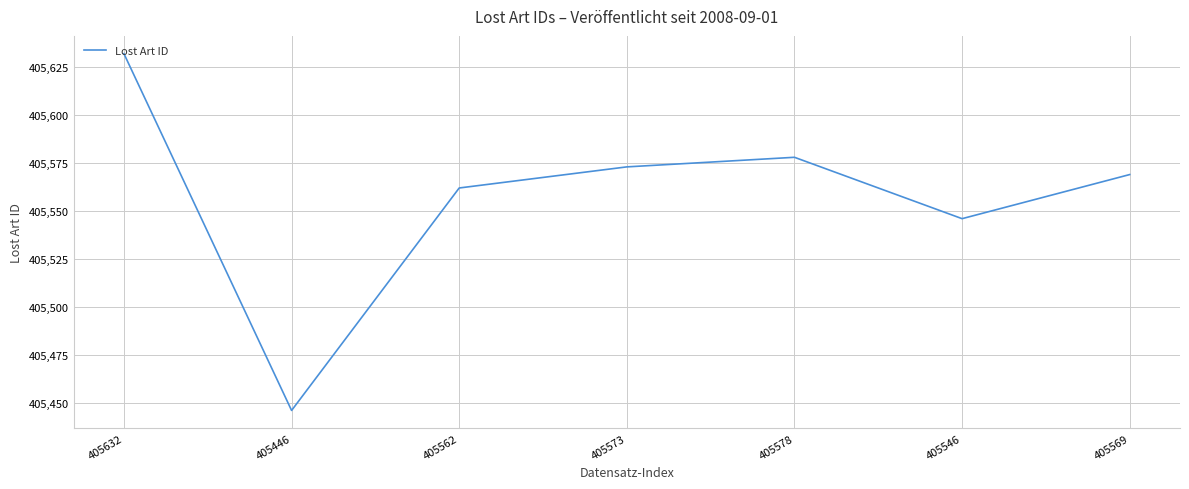

Which label corresponds to the smallest value in the chart?

405446